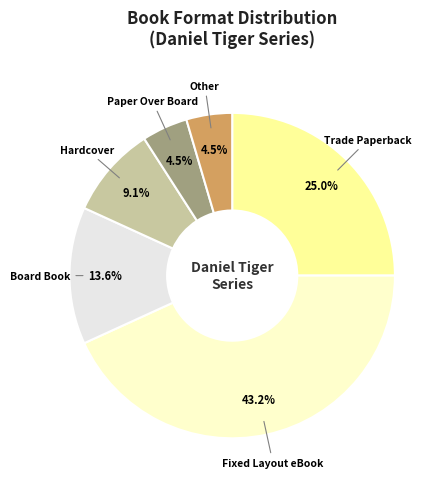

What percentage is the Board Book slice, to the nearest percent?

14%